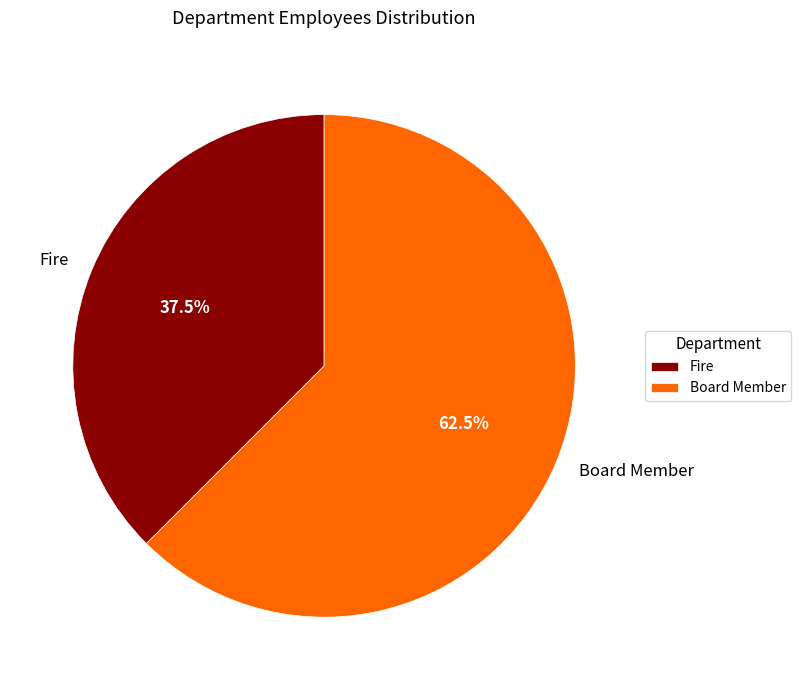

What is the largest slice in the pie chart?

Board Member